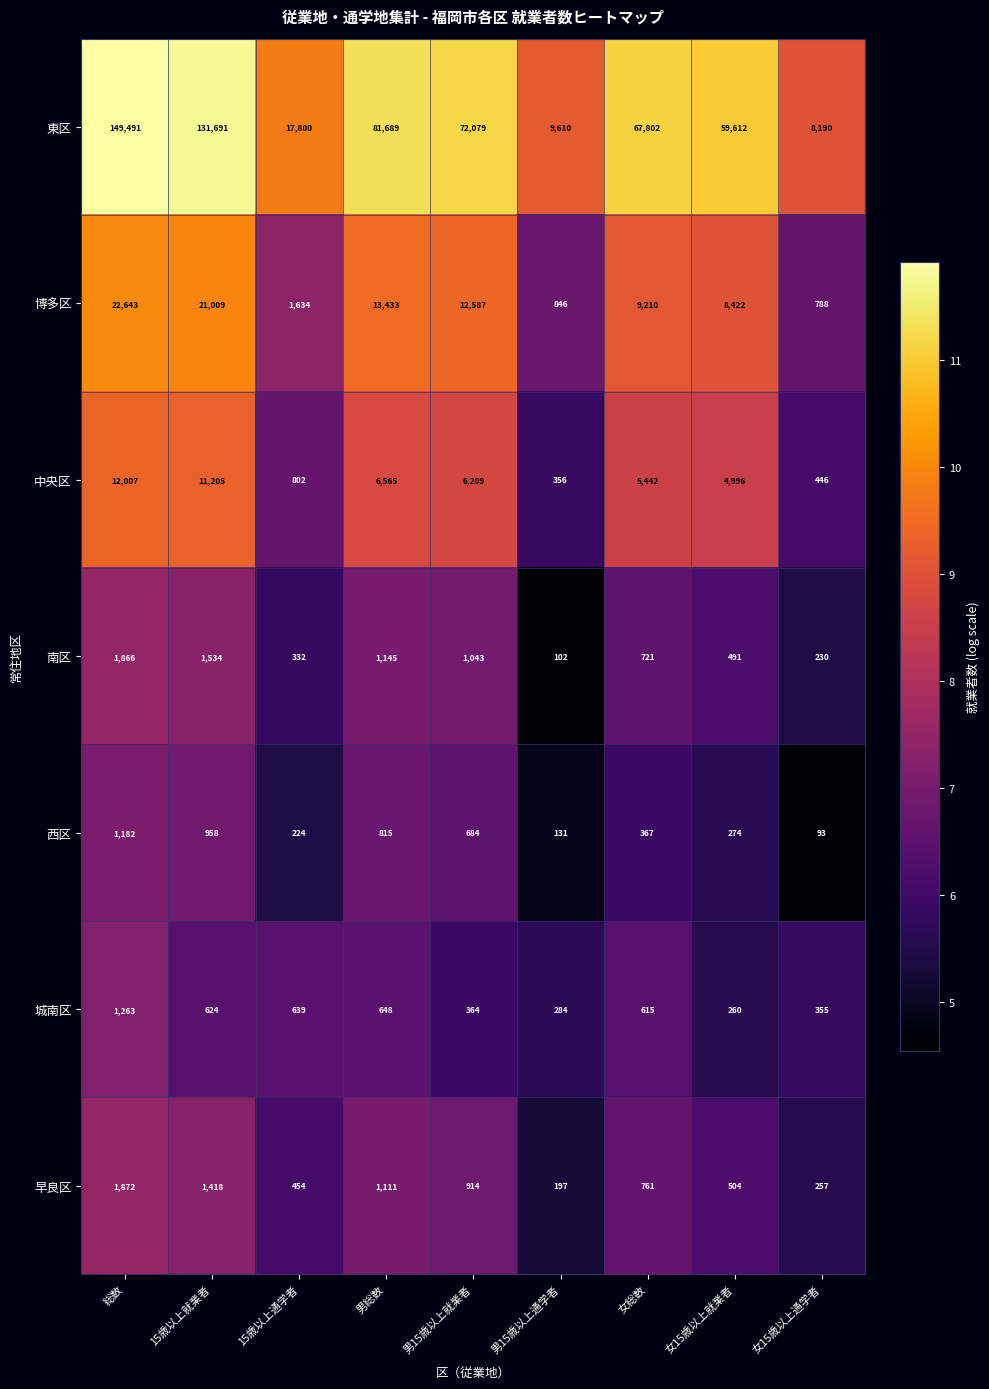

How many categories are shown in the chart?

9